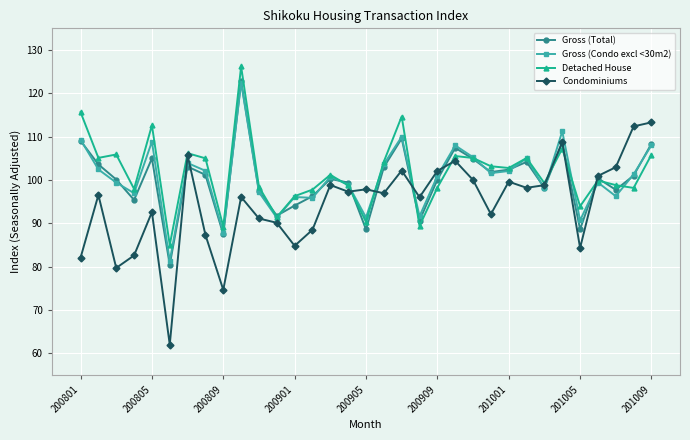

What are all the series names shown in the legend?

Gross (Total), Gross (Condo excl <30m2), Detached House, Condominiums